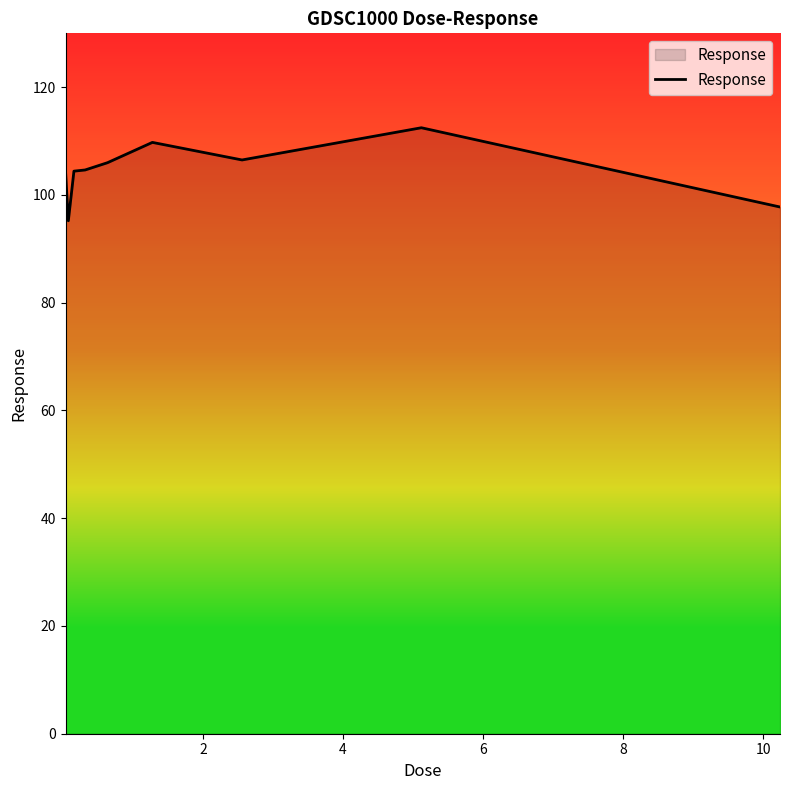

What is the difference between the maximum and minimum values?

17.3